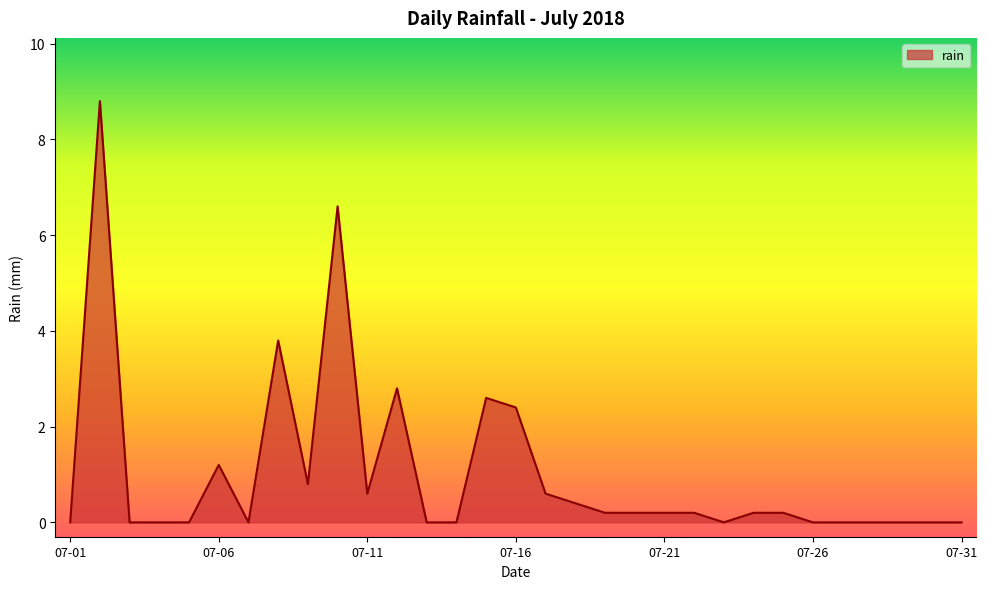

What is the difference between the maximum and minimum values?

8.8